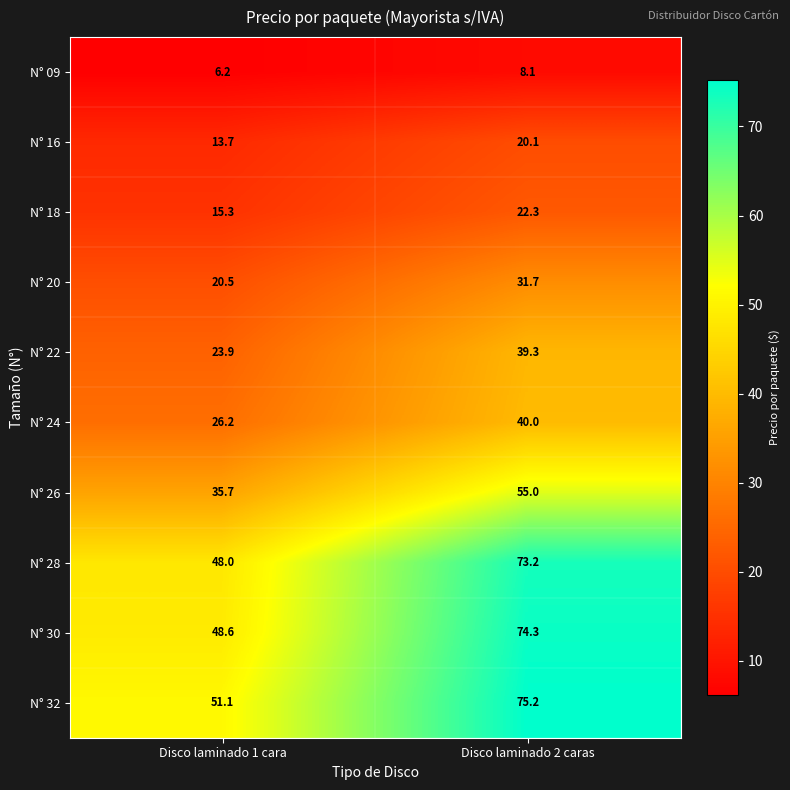

Which series has the largest range (max minus min)?

N° 30